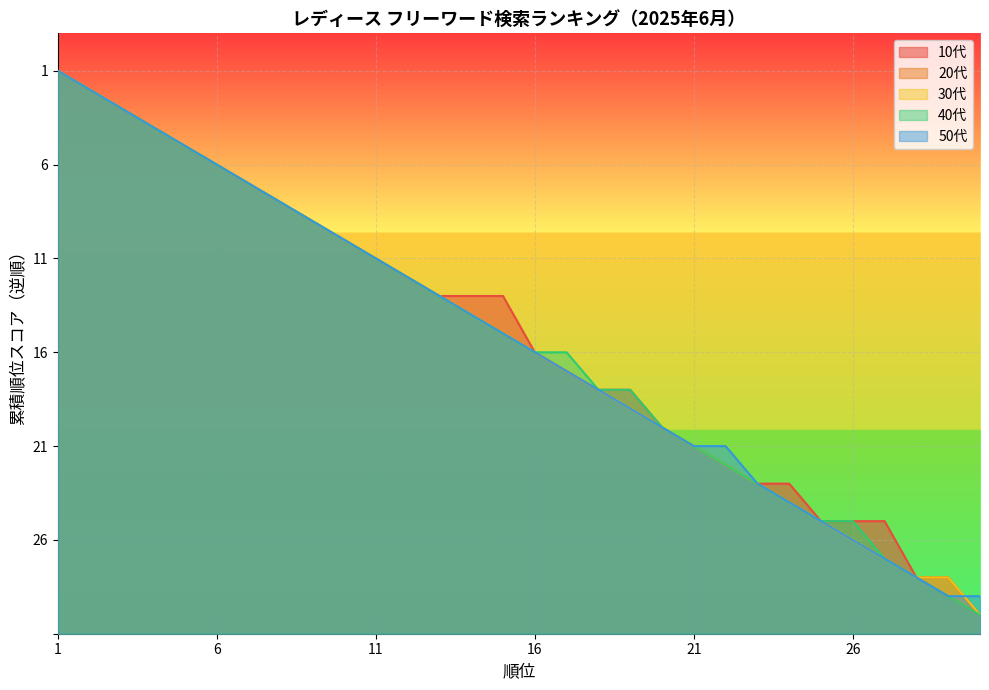

At which category is the sum across all series the highest?

1